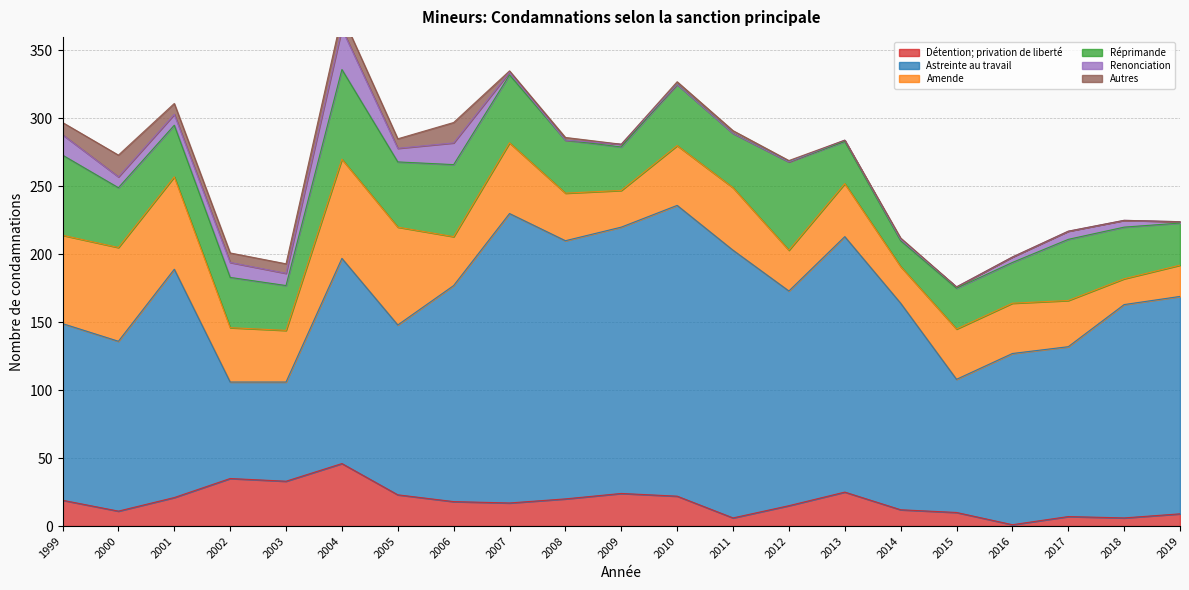

At which label is Renonciation closest to 15?

1999